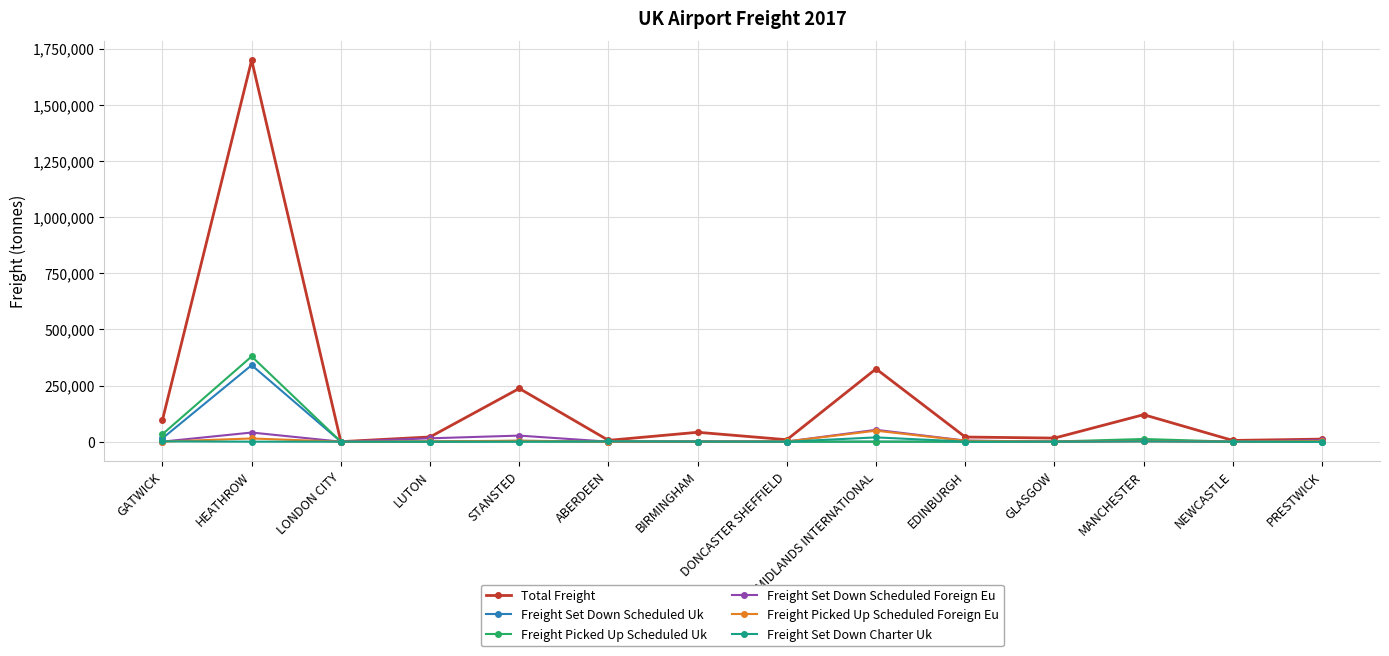

Which series has the largest range (max minus min)?

Total Freight